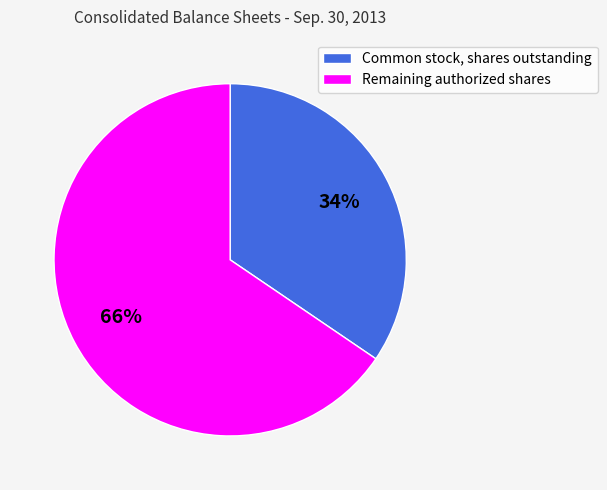

What is the smallest slice in the pie chart?

Common stock, shares outstanding